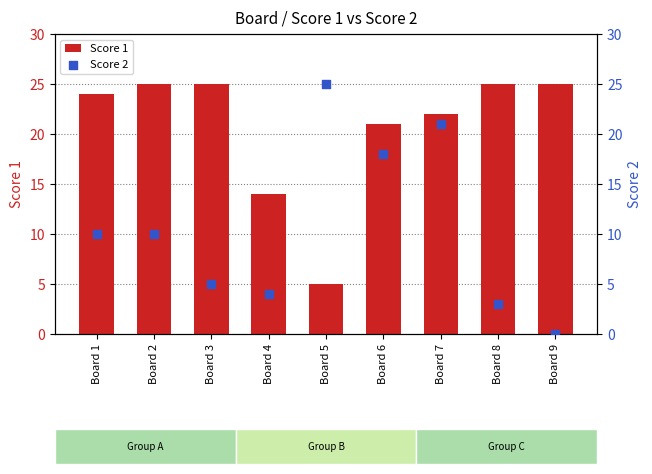

What are all the series names shown in the legend?

Score 1, Score 2